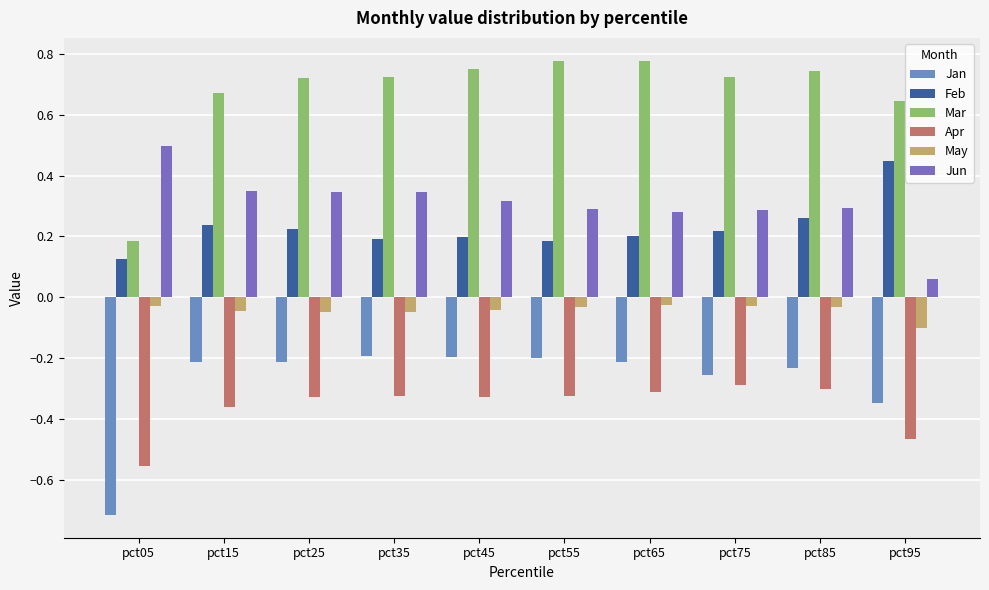

Reading left to right, transcribe all the data shown in this chart.

Jan: -0.7	-0.2	-0.2	-0.2	-0.2	-0.2	-0.2	-0.3	-0.2	-0.3
Feb: 0.1	0.2	0.2	0.2	0.2	0.2	0.2	0.2	0.3	0.4
Mar: 0.2	0.7	0.7	0.7	0.8	0.8	0.8	0.7	0.7	0.6
Apr: -0.6	-0.4	-0.3	-0.3	-0.3	-0.3	-0.3	-0.3	-0.3	-0.5
May: -0.0	-0.0	-0.0	-0.0	-0.0	-0.0	-0.0	-0.0	-0.0	-0.1
Jun: 0.5	0.3	0.3	0.3	0.3	0.3	0.3	0.3	0.3	0.1